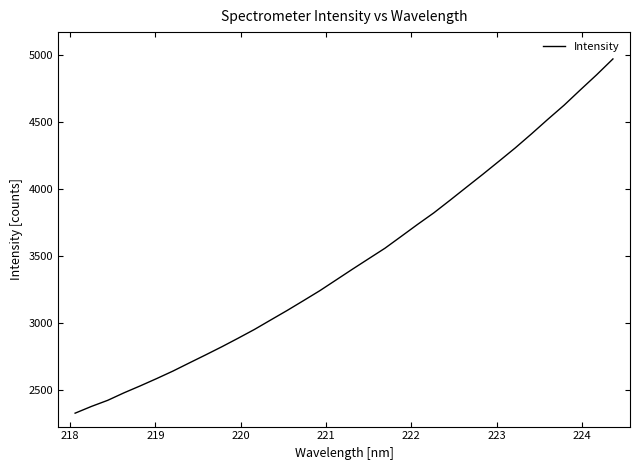

What is the greatest value displayed?

4971.0